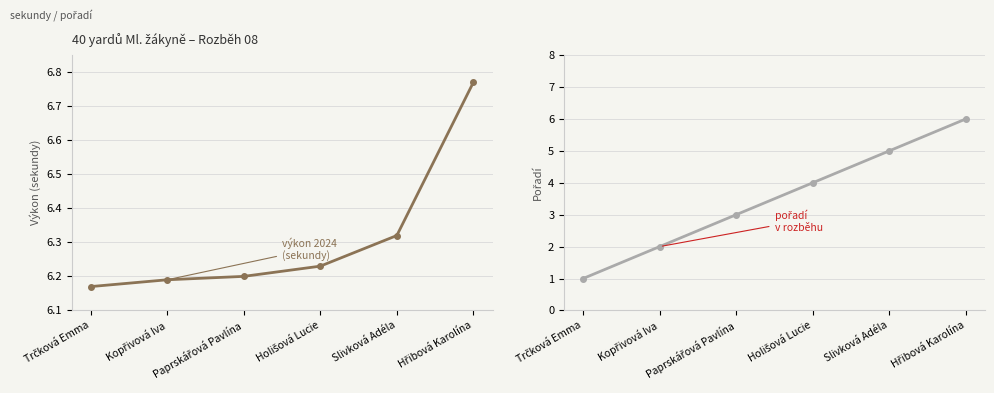

Where is Výkon nearest to the value 6?

Trčková Emma